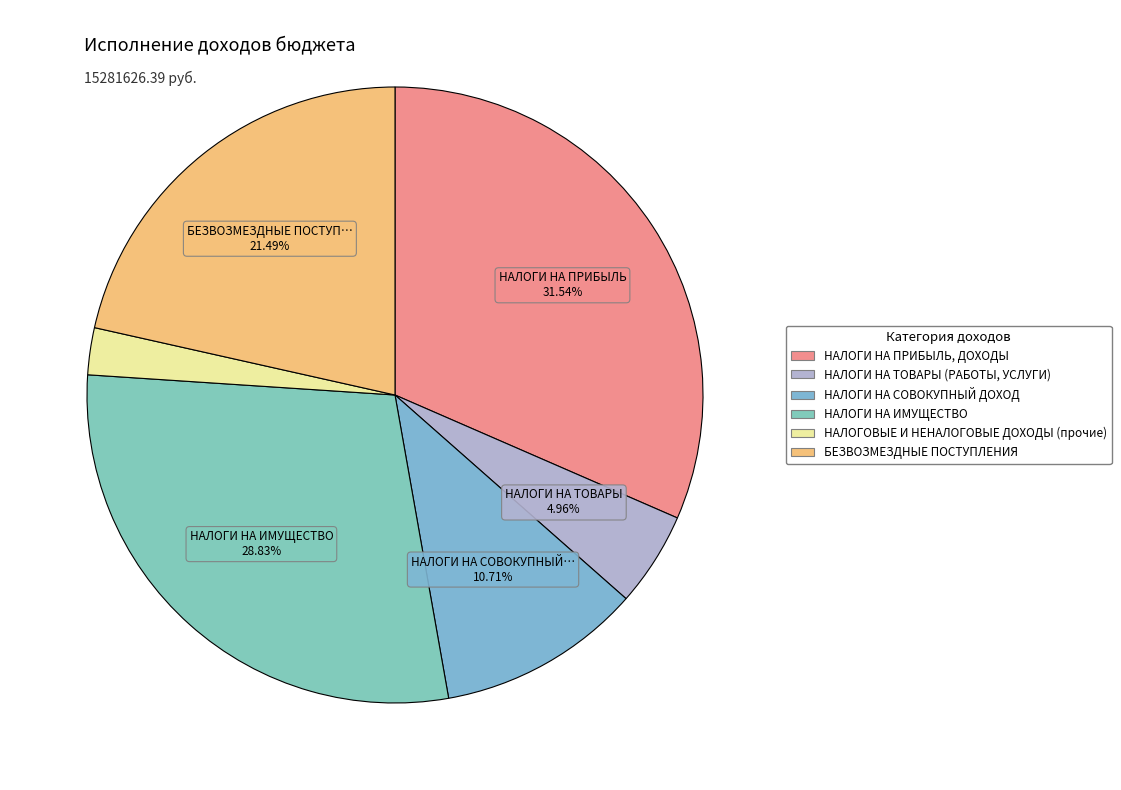

What is the ratio of the value at НАЛОГИ НА ПРИБЫЛЬ, ДОХОДЫ to the value at НАЛОГИ НА СОВОКУПНЫЙ ДОХОД?

2.9